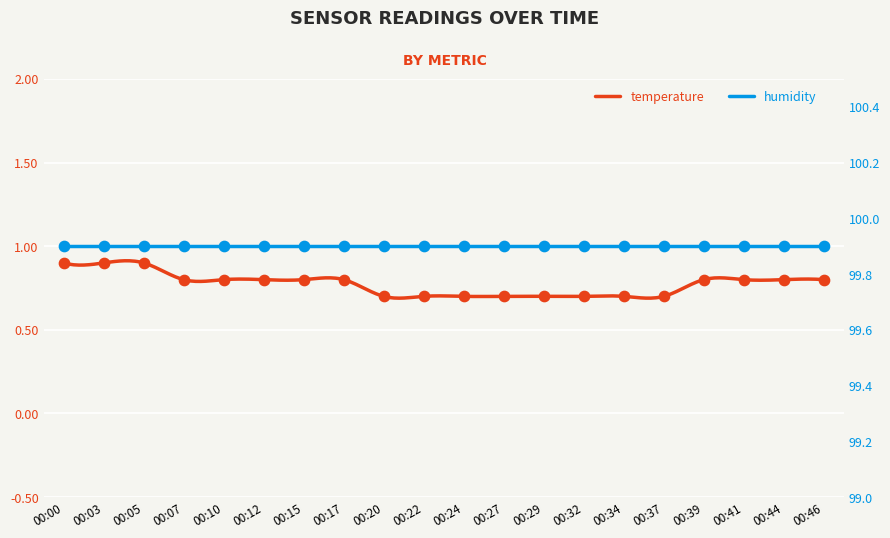

Between 00:46 and 00:03, which is larger?

00:03